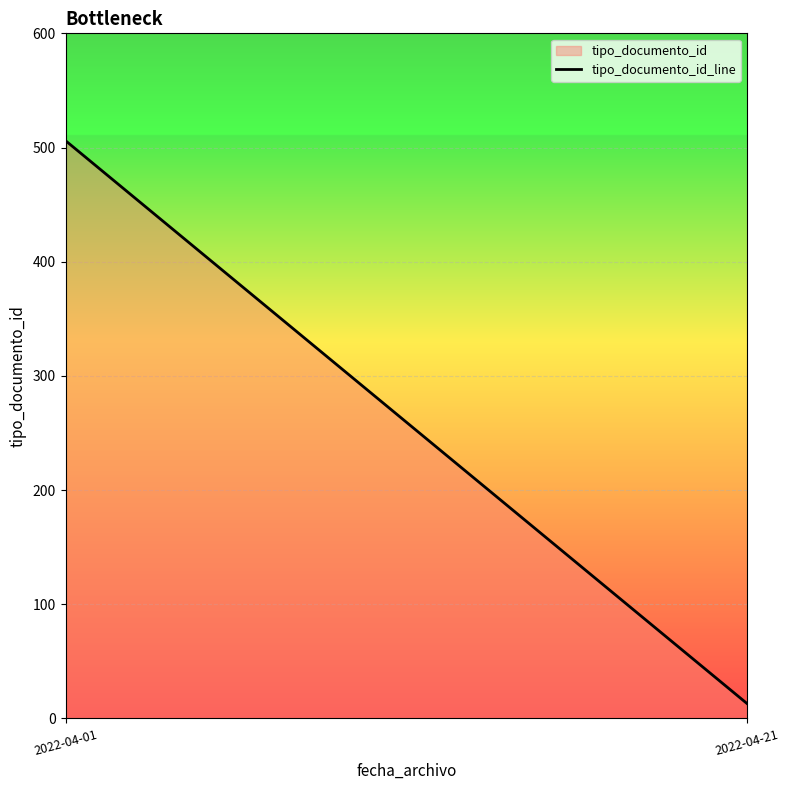

At which label is the value closest to 259?

2022-04-21